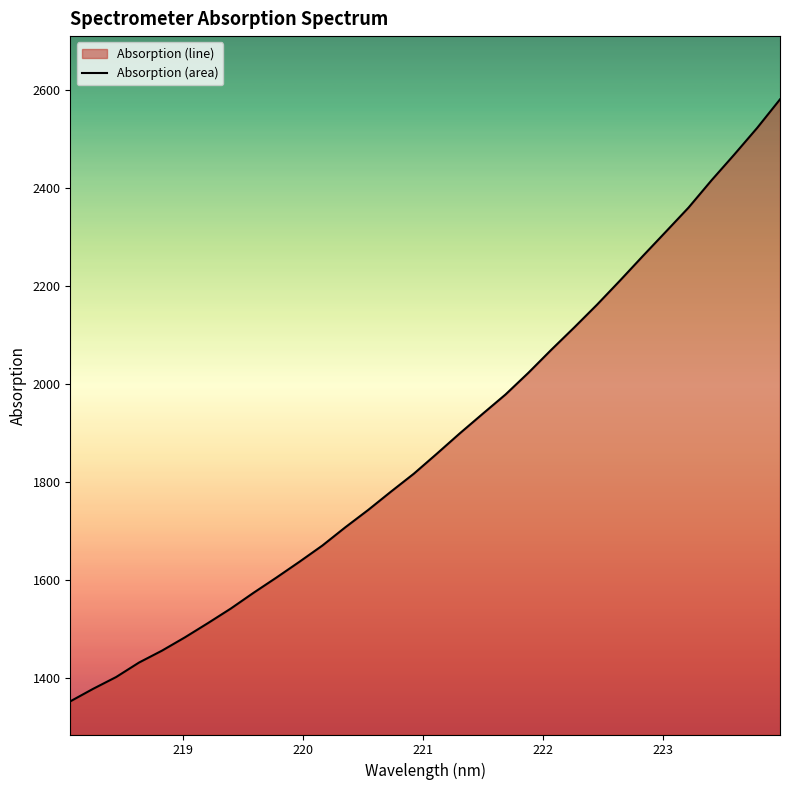

What is the greatest value displayed?

2581.7